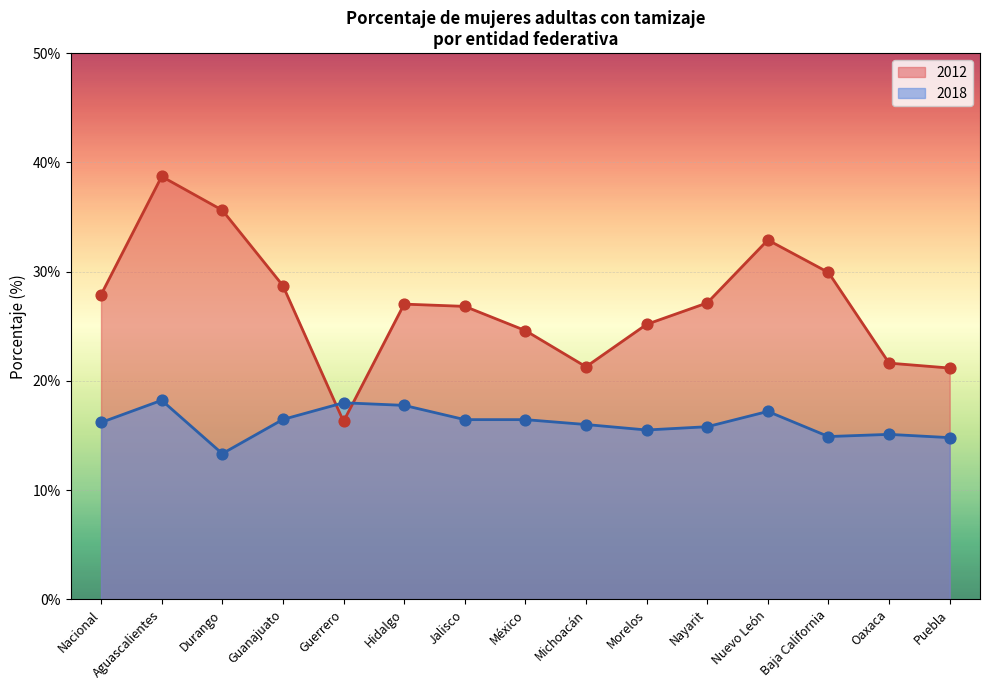

Approximately how many times larger is the value at Nuevo León compared to Puebla?

1.6